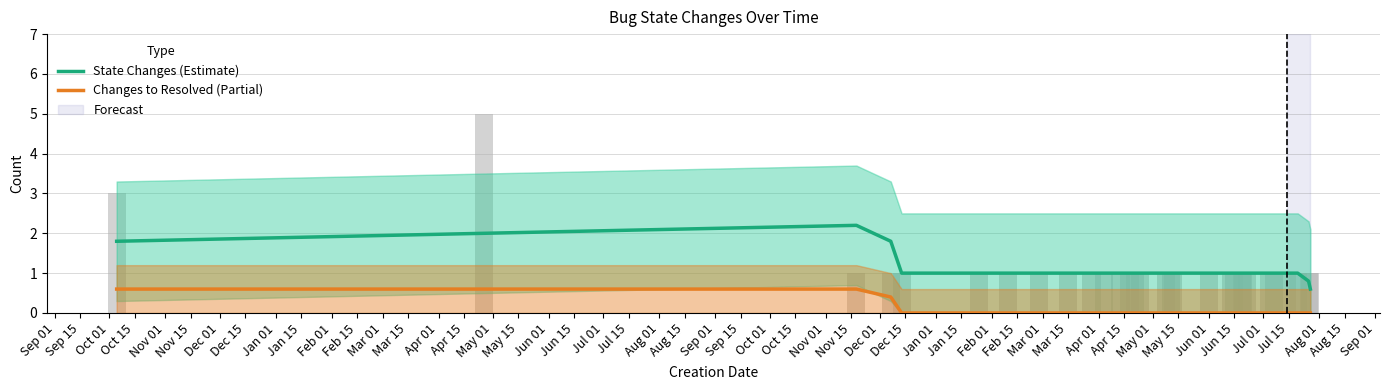

How many values in the Changes to Resolved (Partial) series exceed 0?

4